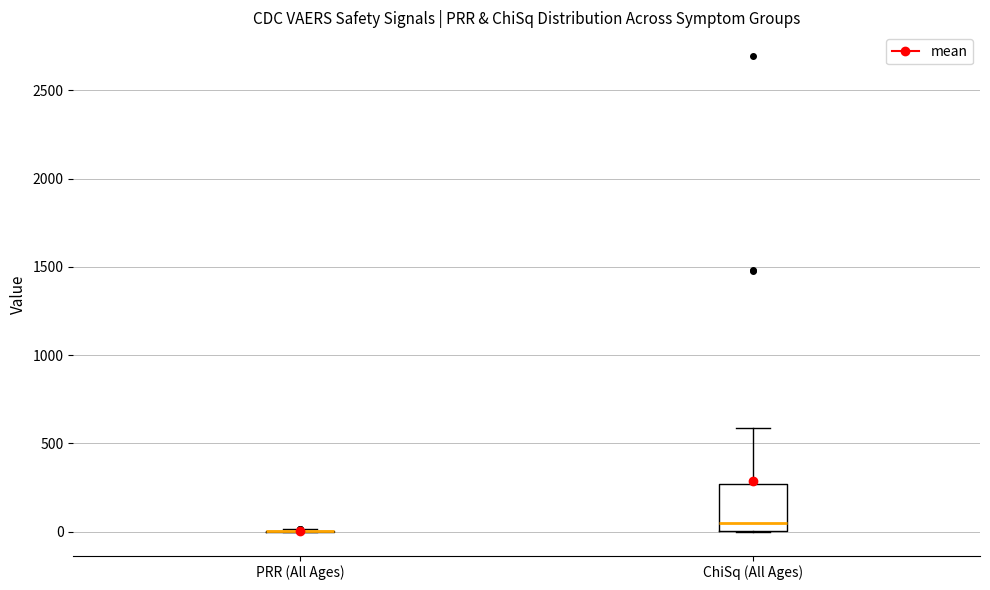

Where does the upper whisker of the box for ChiSq (All Ages) end on the y-axis? The values are not printed on the chart, so give them approximately, as read against the axis.

600